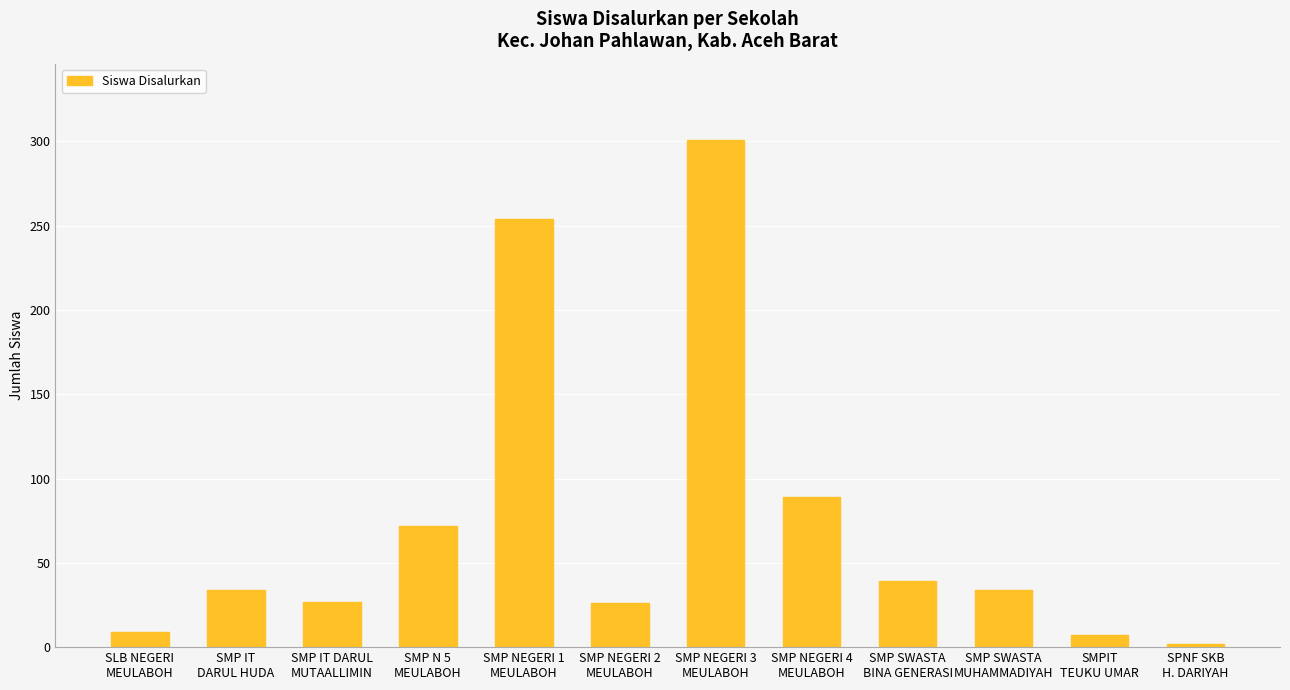

What is the label of the 9th bar from the left?

SMP SWASTA
BINA GENERASI